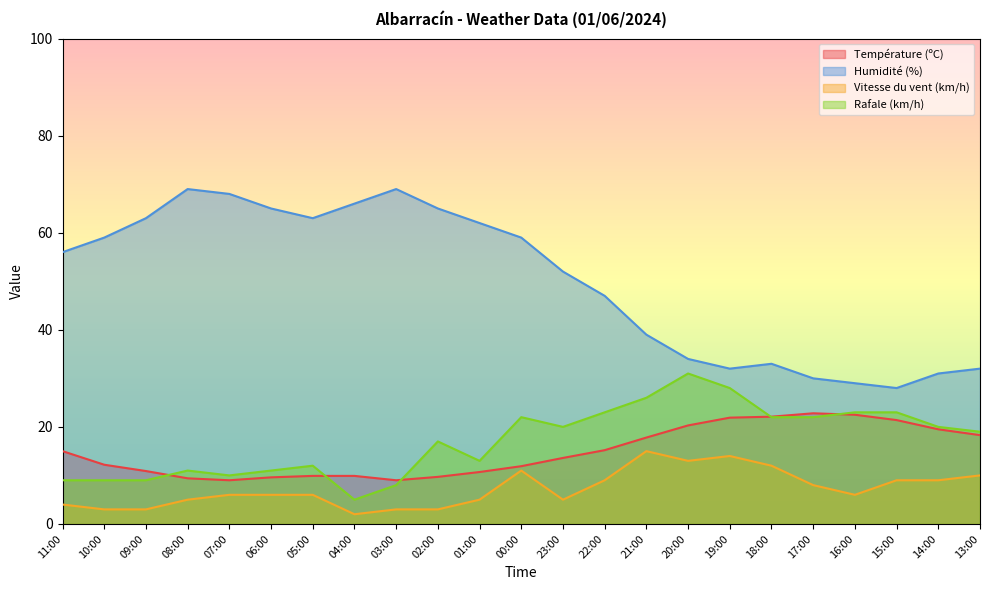

At which category does the chart reach its peak across all series?

08:00